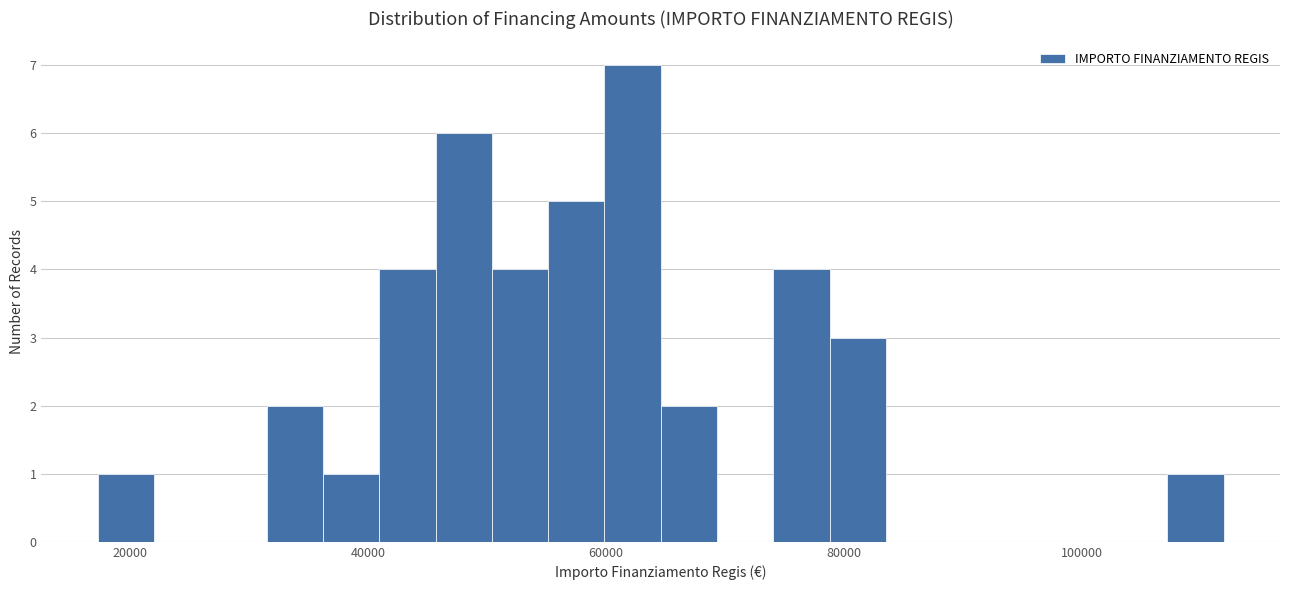

Around what value on the x-axis is the tallest bar? Give the approximate position of its centre, as read against the axis.

62000